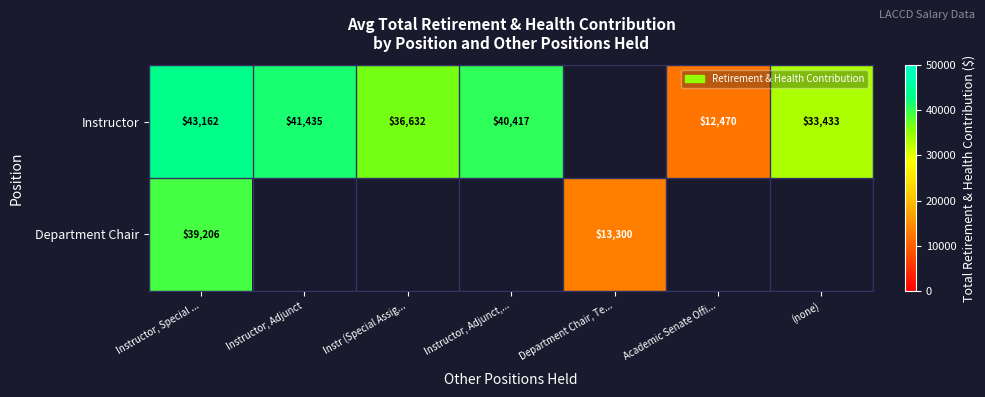

Rank the series at Instructor, Special ... from highest to lowest value.

Instructor, Department Chair